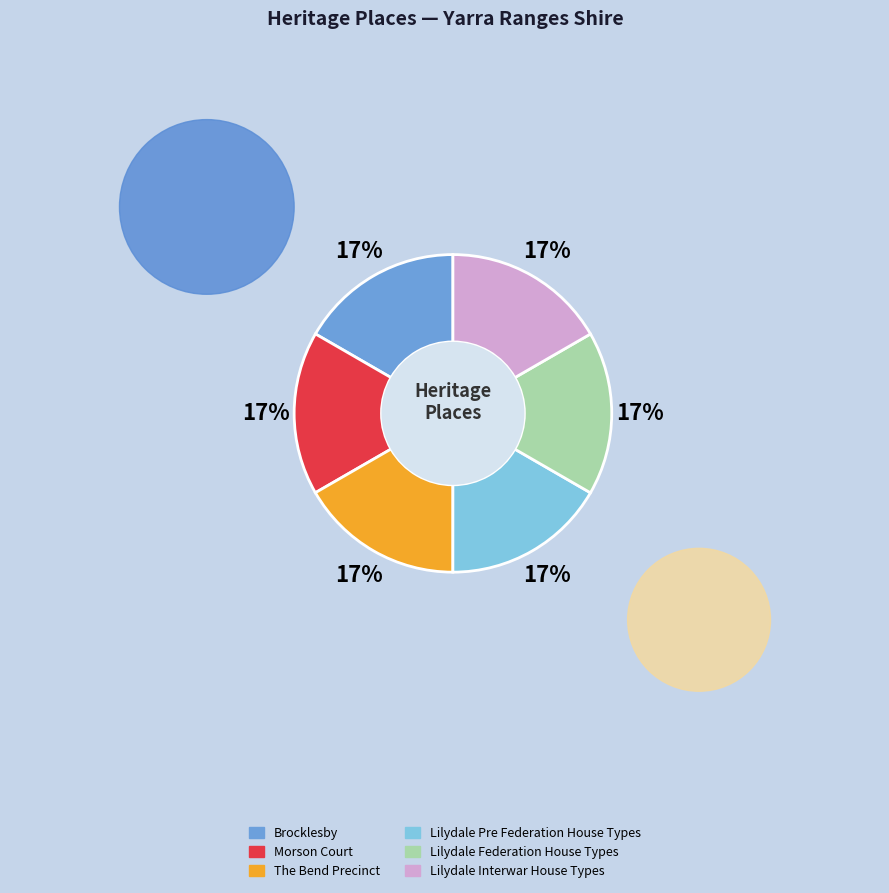

Does Lilydale Federation House Types represent more than half of the total?

No